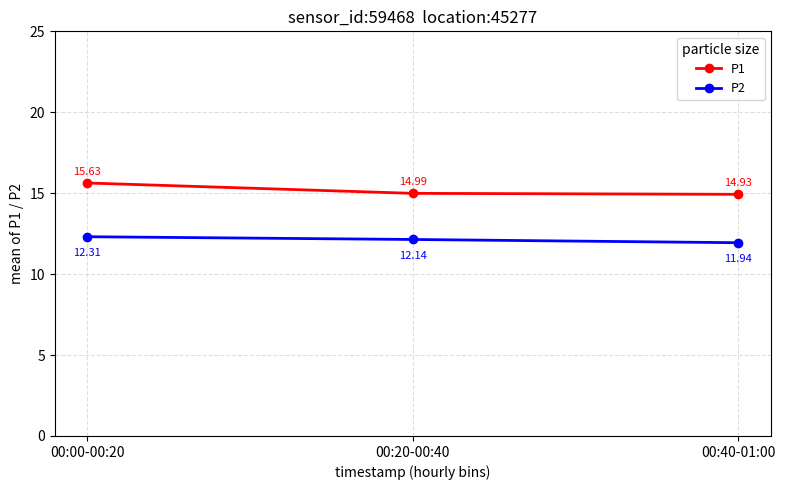

What position from the left is 00:20-00:40?

2